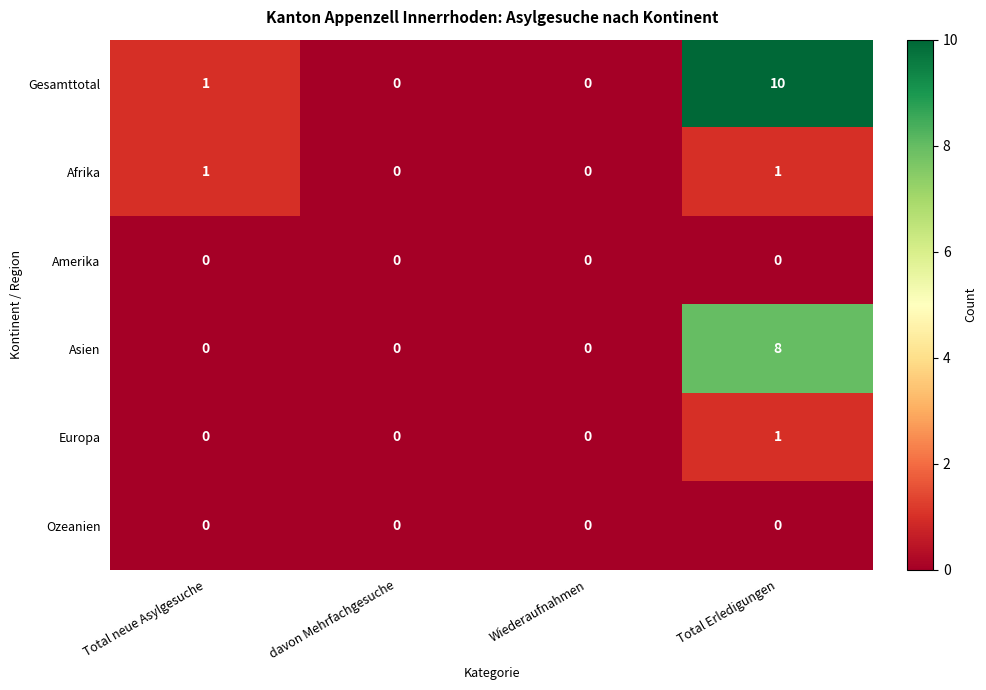

Which series has the largest total across all categories?

Gesamttotal